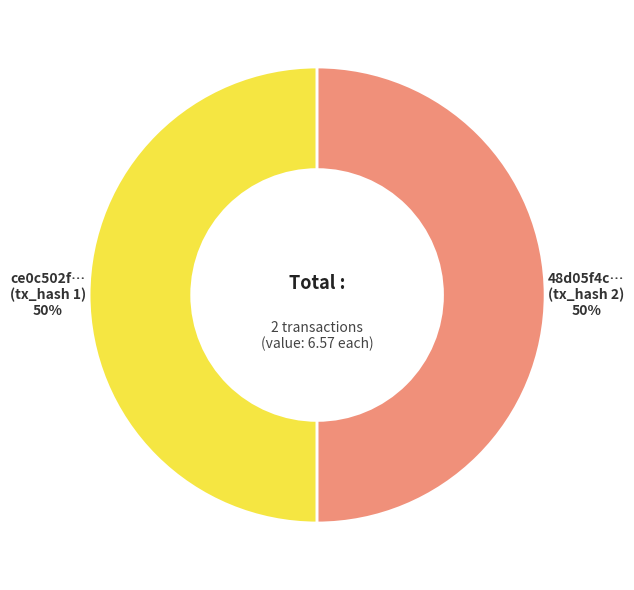

To the nearest percent, what is the average slice percentage?

50%